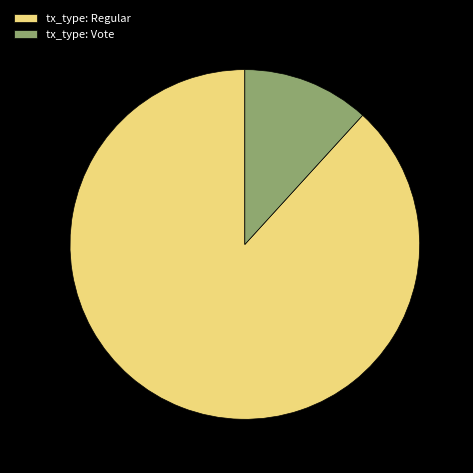

Is there any slice that represents more than half of the pie?

Yes